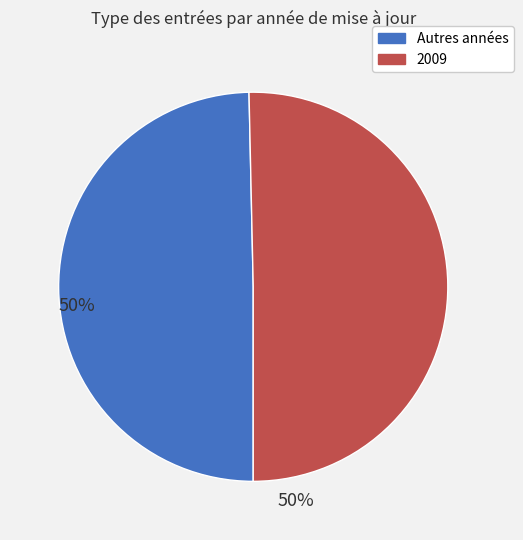

Count the number of slices in the pie.

2